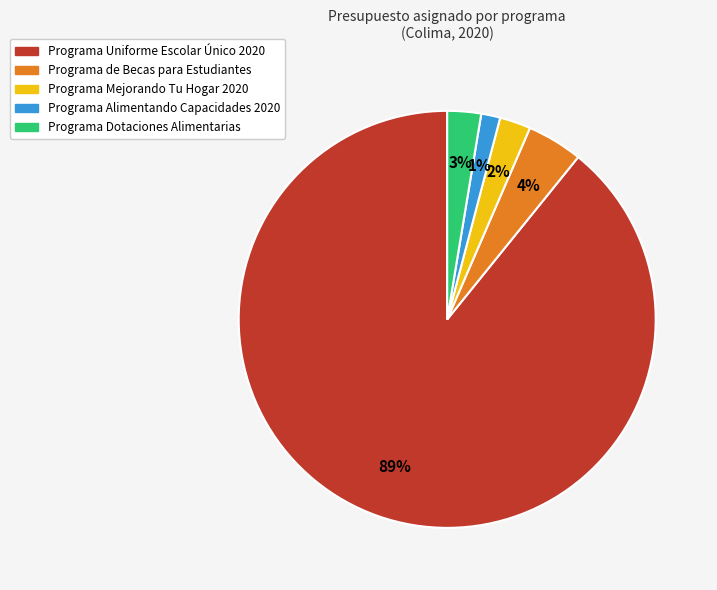

How many segments does this pie chart have?

5